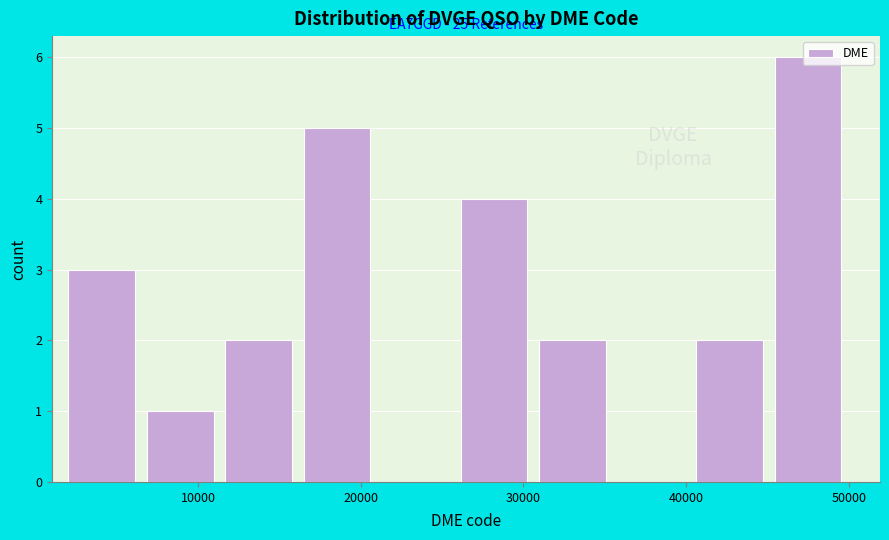

Over which range of the x-axis is the bar tallest?

45000 to 50000